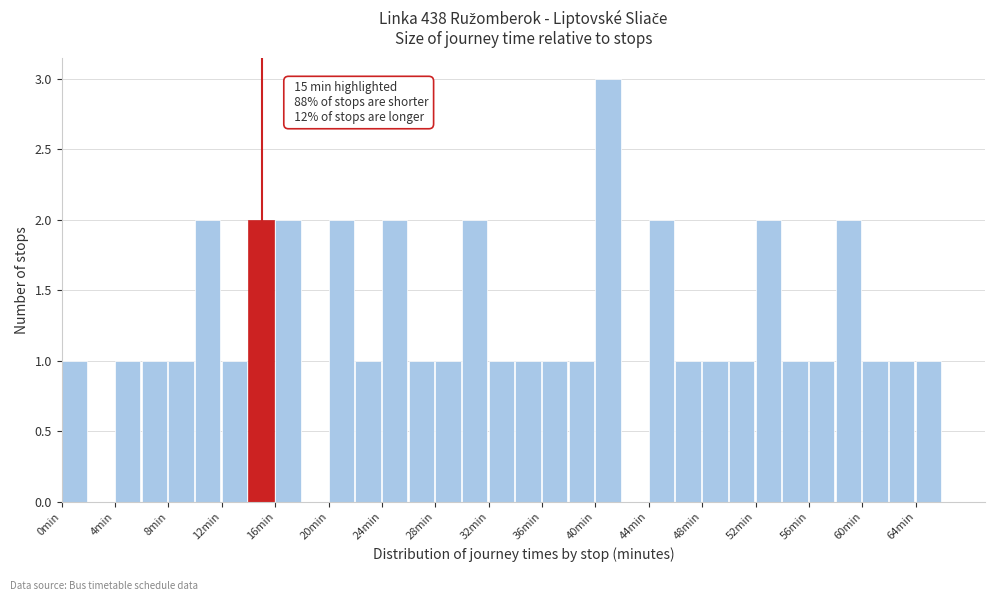

Over which range of the x-axis is the bar tallest?

40 to 42